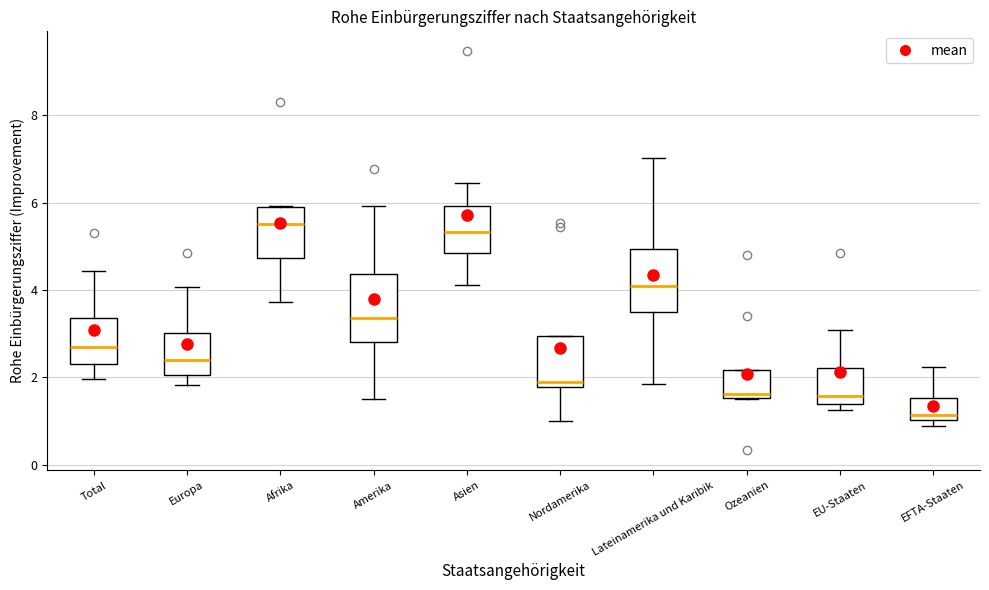

Reading left to right, transcribe this box plot: for each box, give where its median line is, the range the box spans, and where its two whiskers end, as read against the y-axis. The values are not printed on the chart, so give them approximately, as read against the axis.

Total: median 2.6, box 2.4 to 3.4, whiskers 2.0 to 4.4
Europa: median 2.4, box 2.0 to 3.0, whiskers 1.8 to 4.0
Afrika: median 5.6, box 4.8 to 5.8, whiskers 3.8 to 6.0
Amerika: median 3.4, box 2.8 to 4.4, whiskers 1.4 to 6.0
Asien: median 5.4, box 4.8 to 6.0, whiskers 4.2 to 6.4
Nordamerika: median 1.8 (just above the box's lower edge), box 1.8 to 3.0, whiskers 1.0 to 3.0
Lateinamerika und Karibik: median 4.2, box 3.6 to 5.0, whiskers 1.8 to 7.0
Ozeanien: median 1.6 (just above the box's lower edge), box 1.6 to 2.2, whiskers 1.4 to 2.2
EU-Staaten: median 1.6, box 1.4 to 2.2, whiskers 1.2 to 3.0
EFTA-Staaten: median 1.2, box 1.0 to 1.6, whiskers 0.8 to 2.2